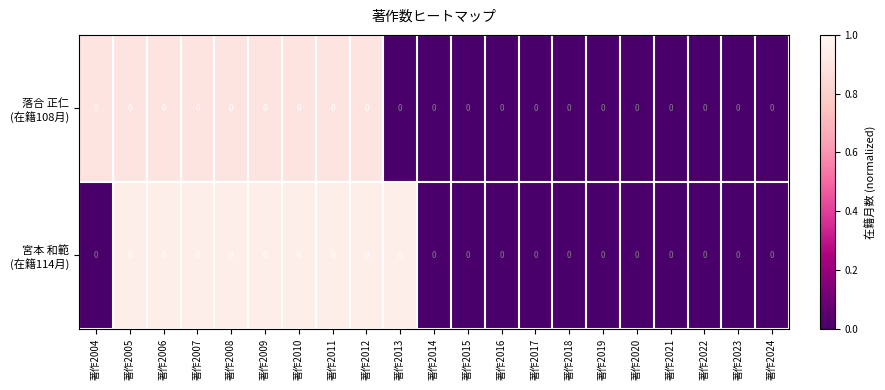

Is it true that 宮本 和範 (在籍114月) equals 0.9 at 著作2008?

True